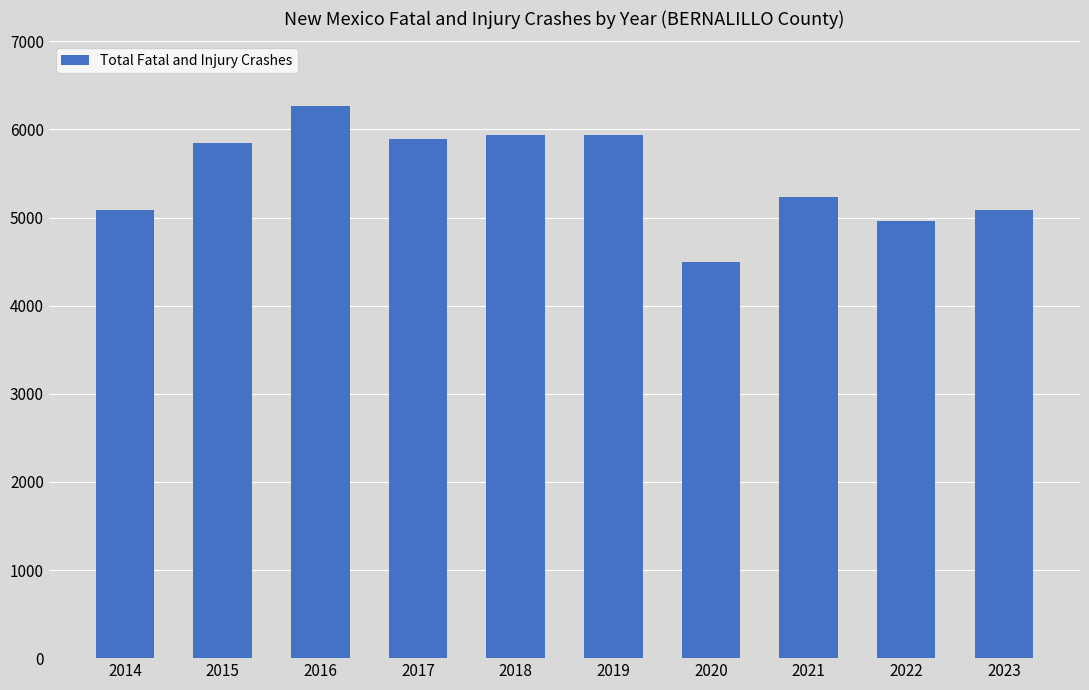

What is the greatest value displayed?

6266